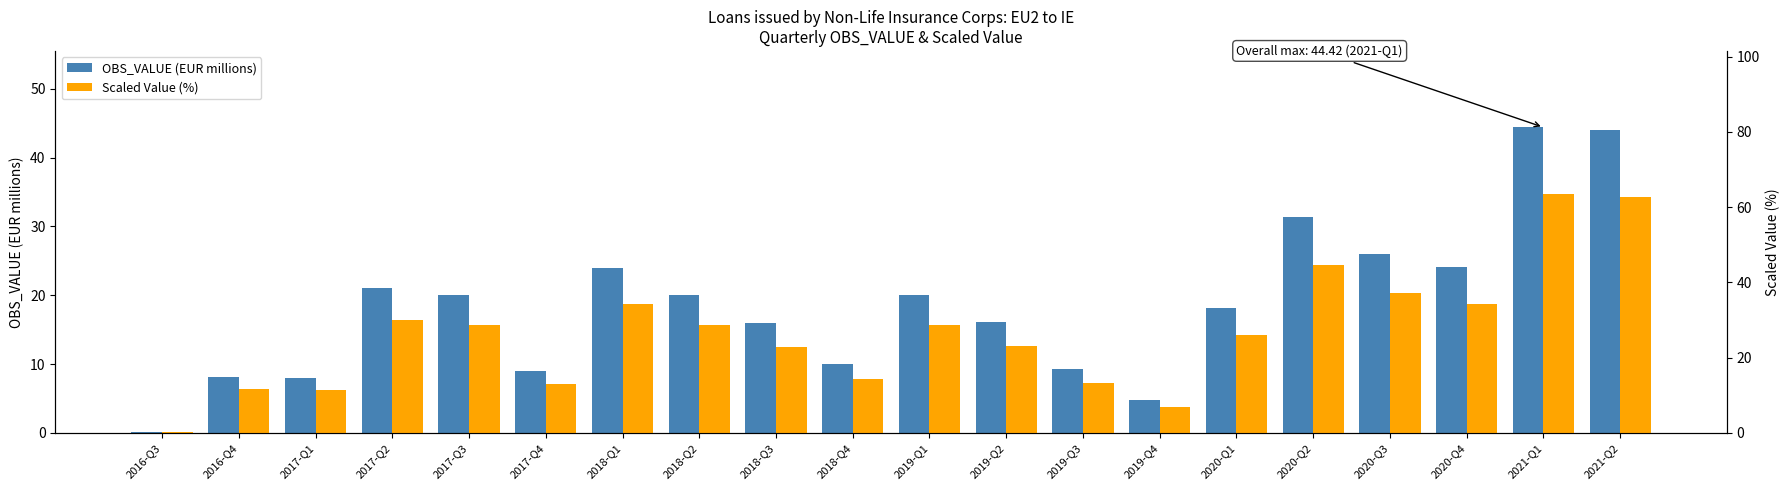

Between 2019-Q3 and 2021-Q2, which series saw the biggest shift?

Scaled Value (%)